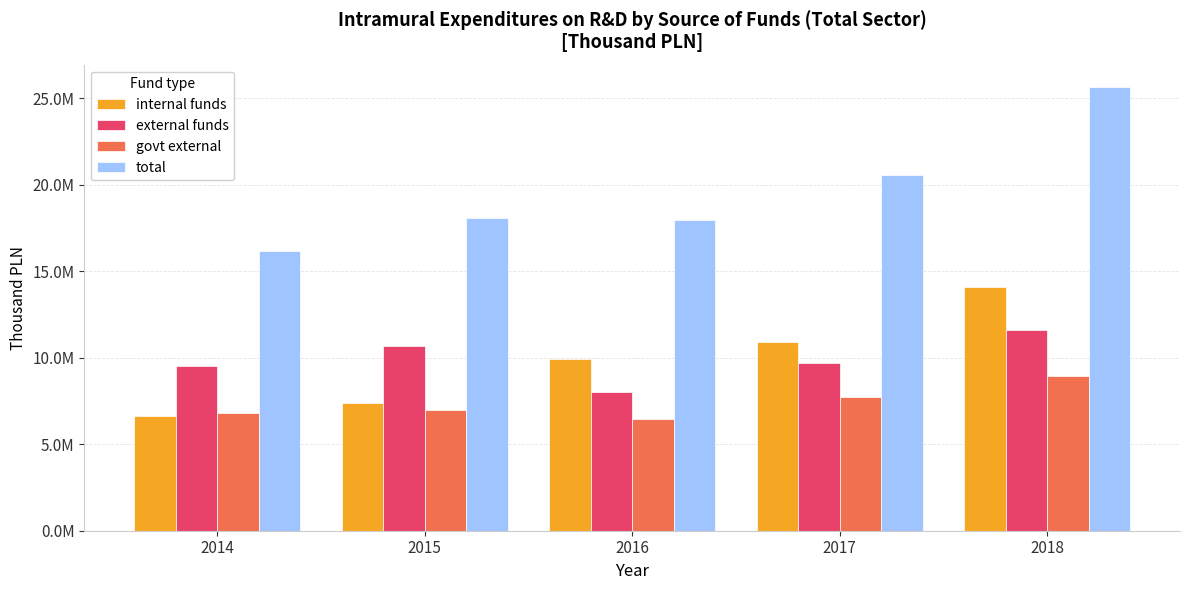

What are all the series names shown in the legend?

internal funds, external funds, govt external, total